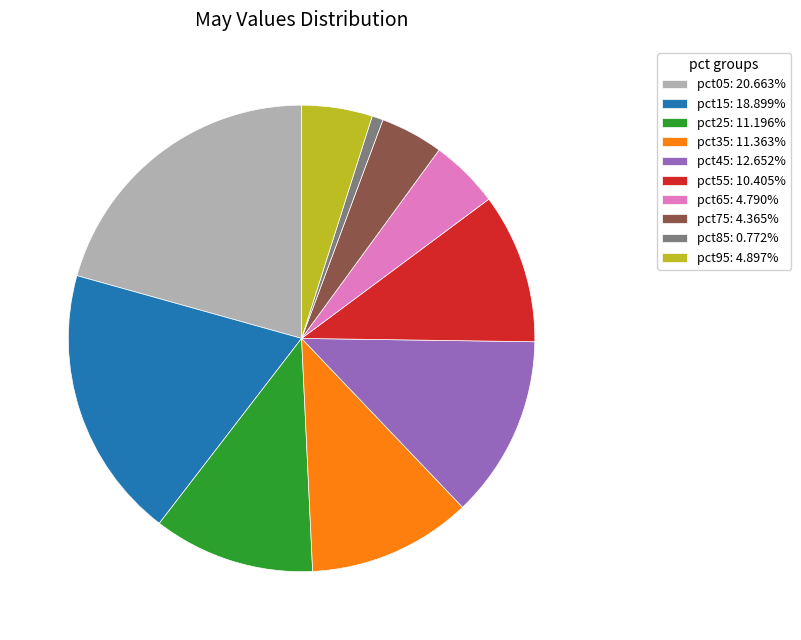

Is pct45 the majority of the pie?

No